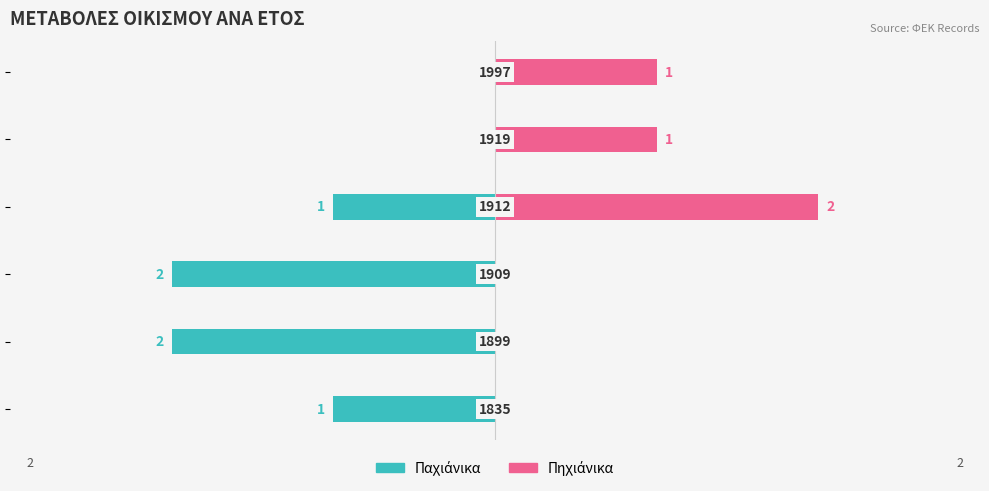

Does the chart contain stacked bars?

No